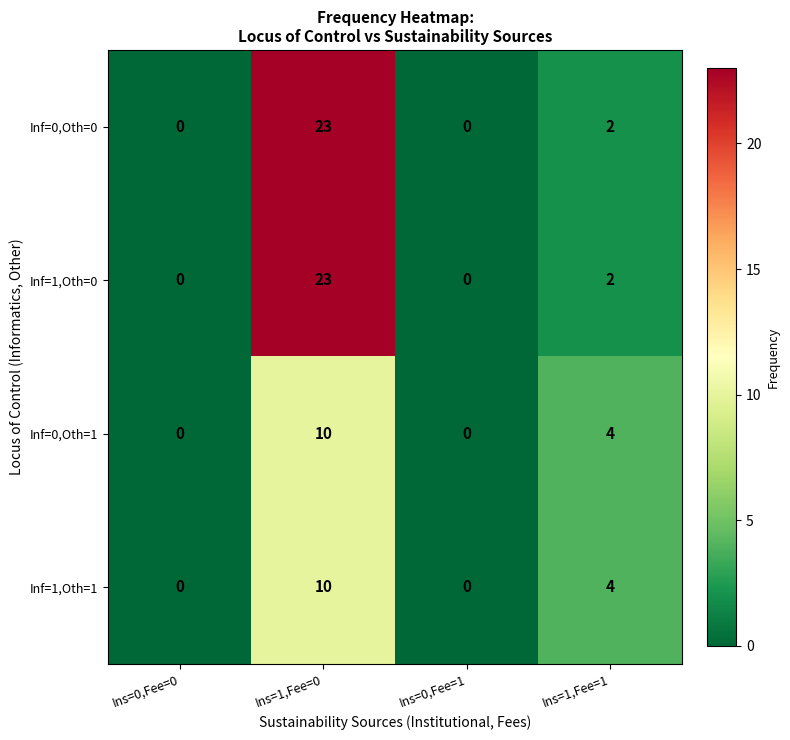

What is the maximum value for Inf=1,Oth=1?

10